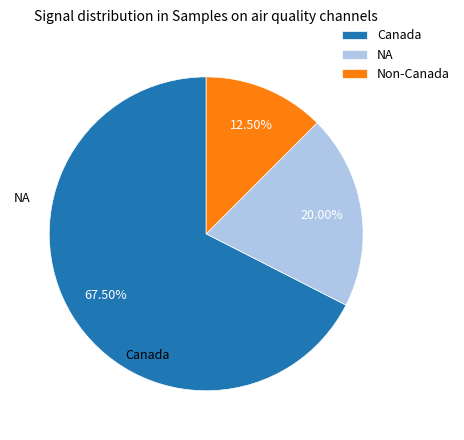

Is there any slice that represents more than half of the pie?

Yes